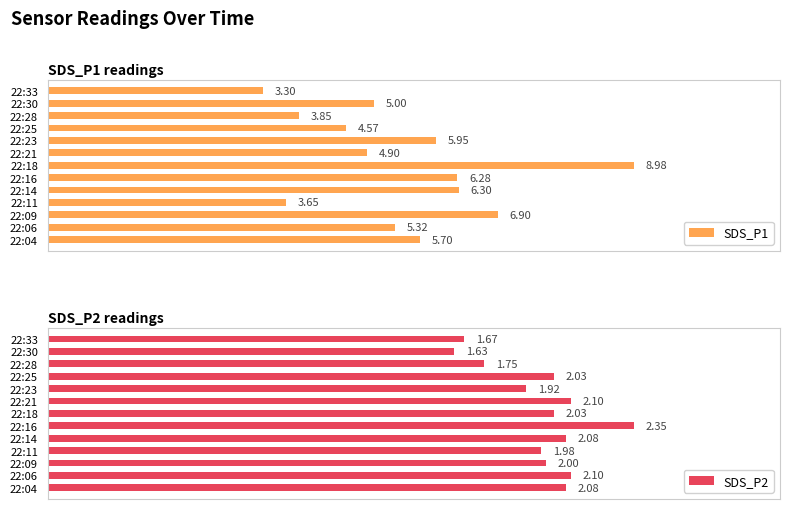

Reading right to left, extract all data points from this chart.

SDS_P1: 3.3	5.0	3.9	4.6	6.0	4.9	9.0	6.3	6.3	3.6	6.9	5.3	5.7
SDS_P2: 1.7	1.6	1.8	2.0	1.9	2.1	2.0	2.4	2.1	2.0	2.0	2.1	2.1